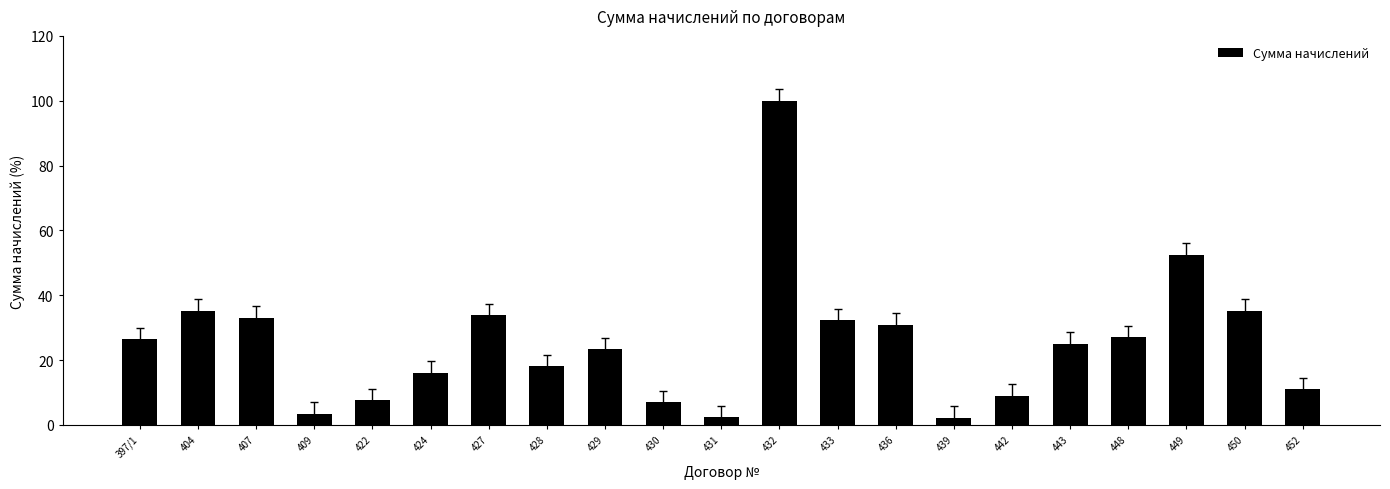

The chart shows a value of 7.7 at 422. True or false?

True